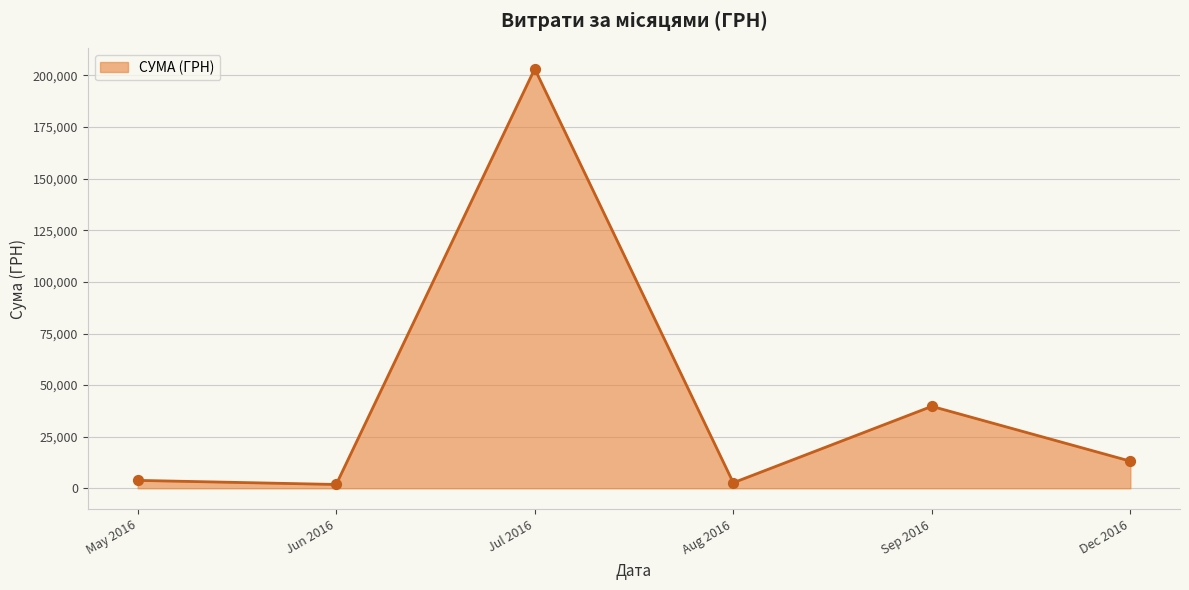

What is the ratio of the value at Dec 2016 to the value at Sep 2016?

0.3